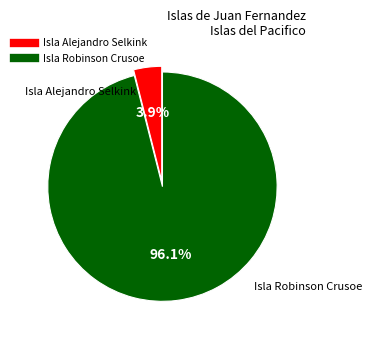

How many segments does this pie chart have?

2